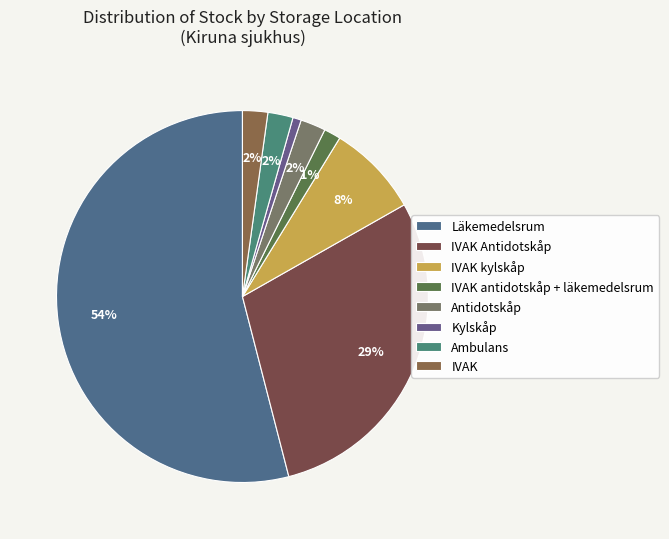

What percentage is the Antidotskåp slice, to the nearest percent?

2%